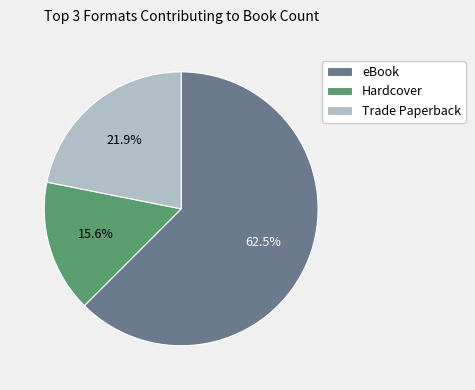

How much of the chart is everything except Trade Paperback?

78.1%